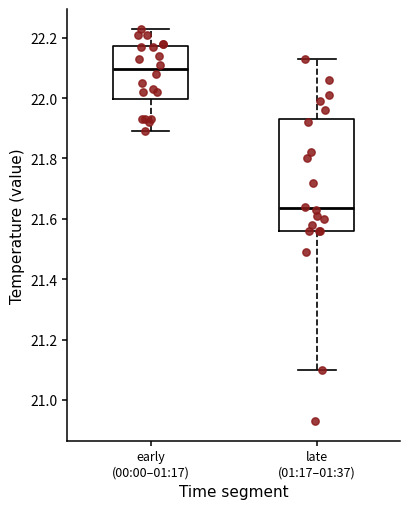

Reading left to right, read every box against the y-axis: the position of its median line, the range the box covers, and the ends of its whiskers. The values are not printed on the chart, so give them approximately, as read against the axis.

early (00:00–01:17): median 22.10, box 22.00 to 22.18, whiskers 21.90 to 22.24
late (01:17–01:37): median 21.64, box 21.56 to 21.94, whiskers 21.10 to 22.14